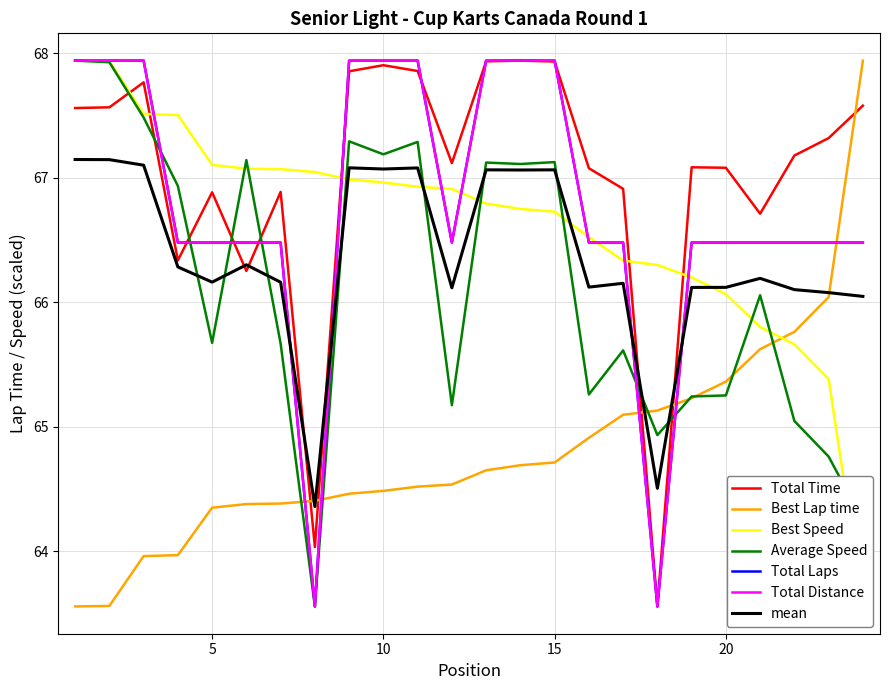

What is the sum of all Total Time values?

1608.3